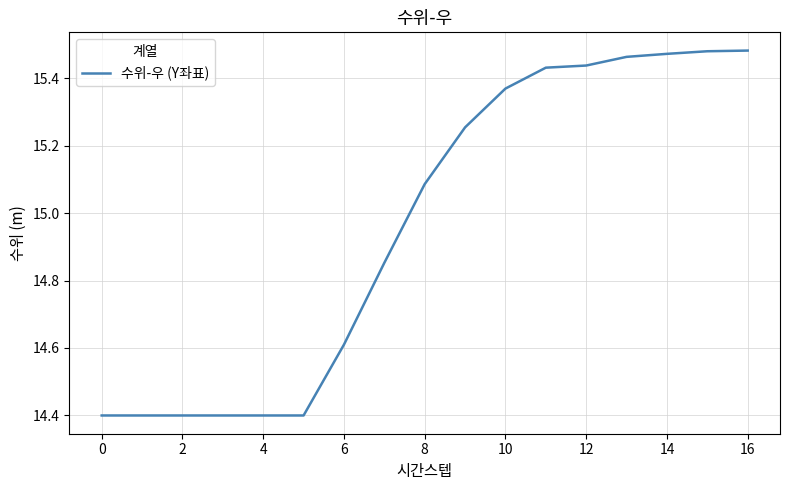

What is the smallest value displayed?

14.4